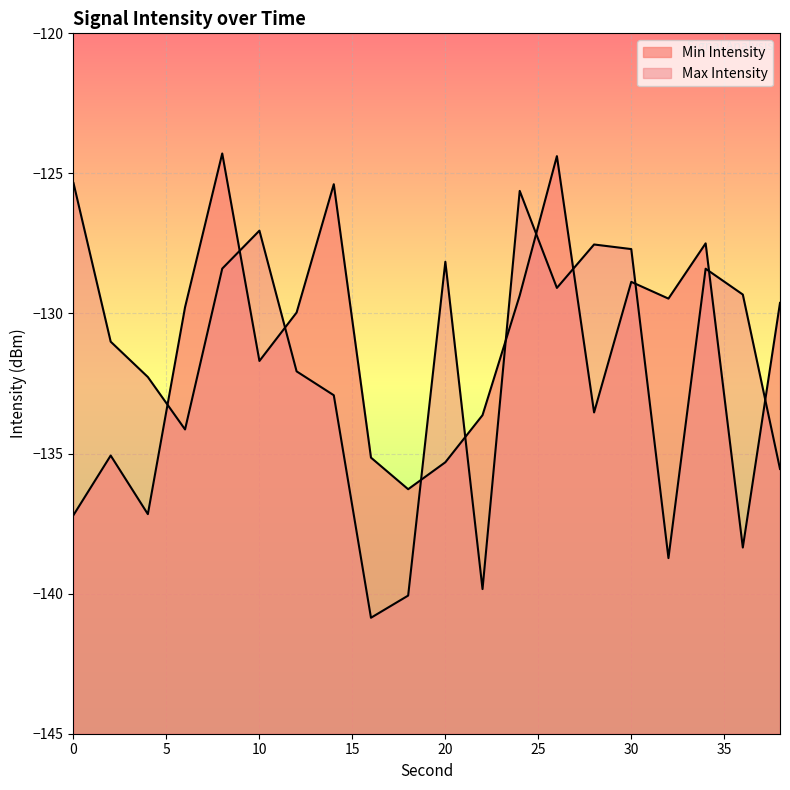

What is the value of the Max Intensity point at the 15th from the left?

-127.5